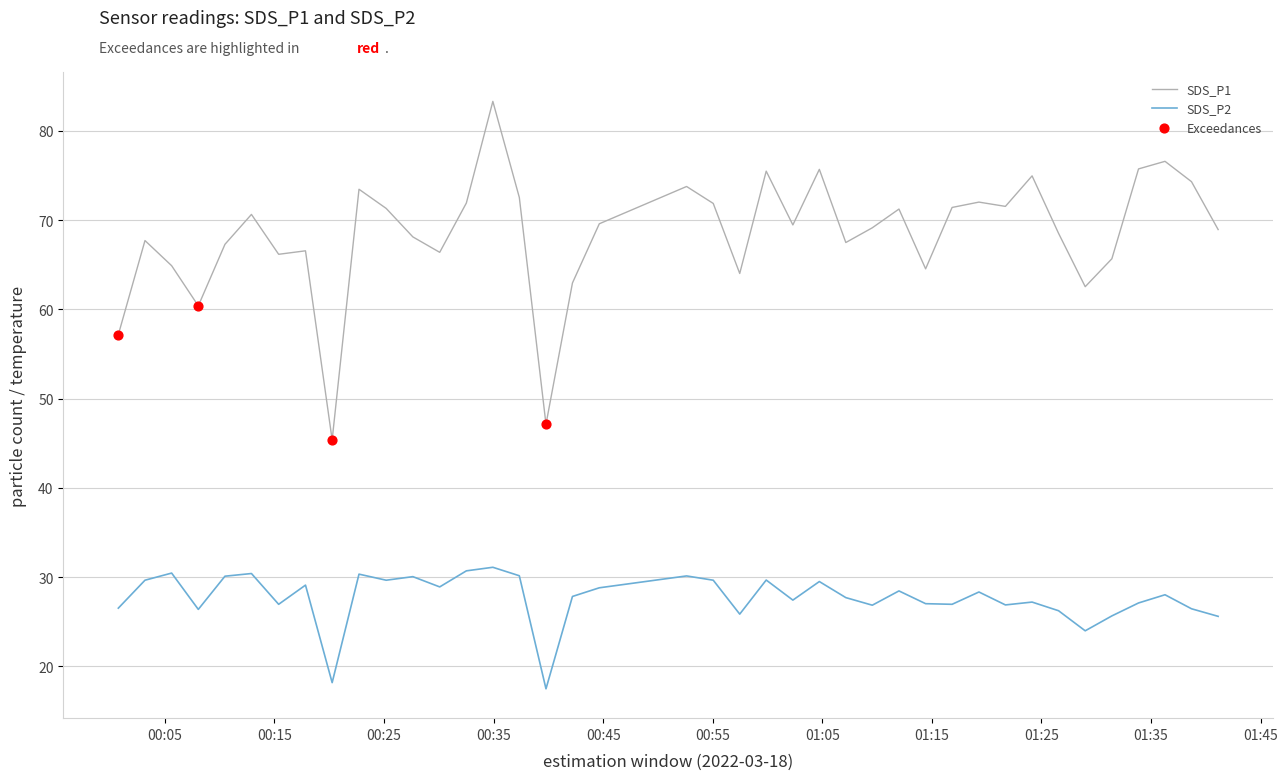

What is the minimum value shown in the chart?

17.5